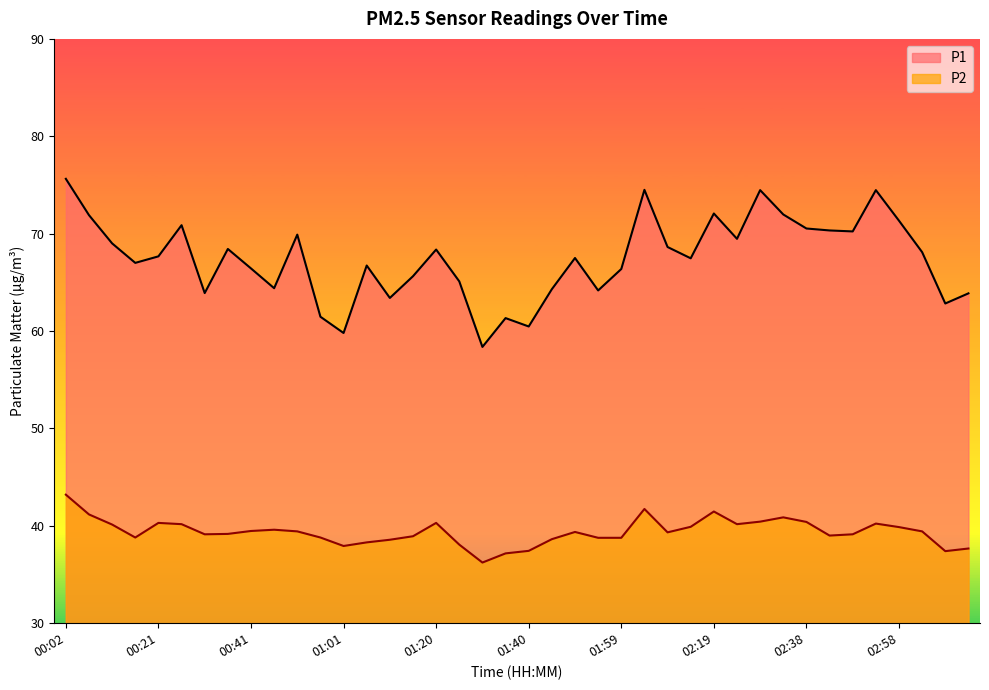

At which category does P1 reach its first local valley?

00:17